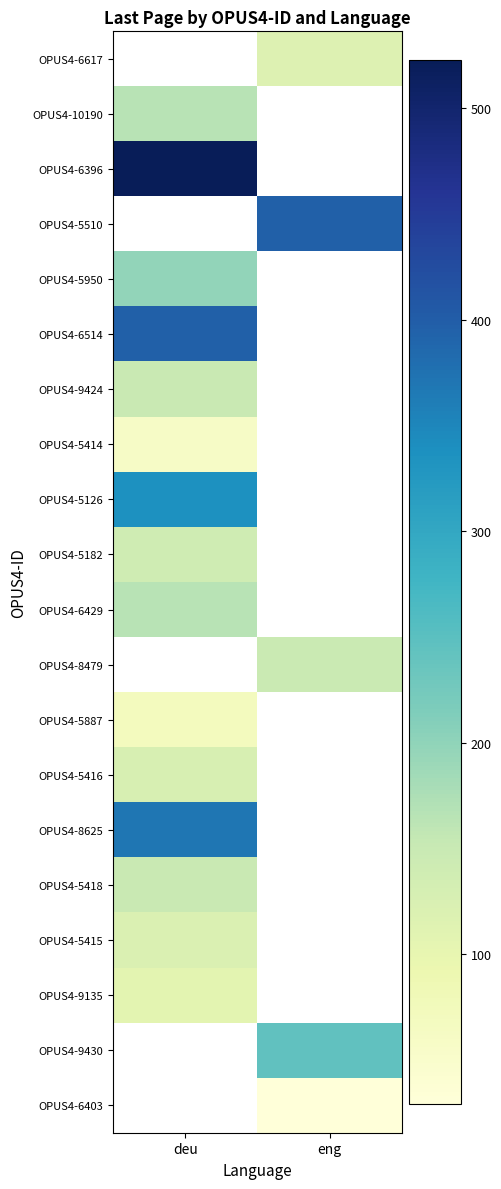

At deu, list the series in order from smallest to largest.

OPUS4-5414, OPUS4-5887, OPUS4-5415, OPUS4-9424, OPUS4-6617, OPUS4-9135, OPUS4-5416, OPUS4-5182, OPUS4-5418, OPUS4-10190, OPUS4-6429, OPUS4-5126, OPUS4-6396, OPUS4-5510, OPUS4-5950, OPUS4-6514, OPUS4-8479, OPUS4-8625, OPUS4-9430, OPUS4-6403